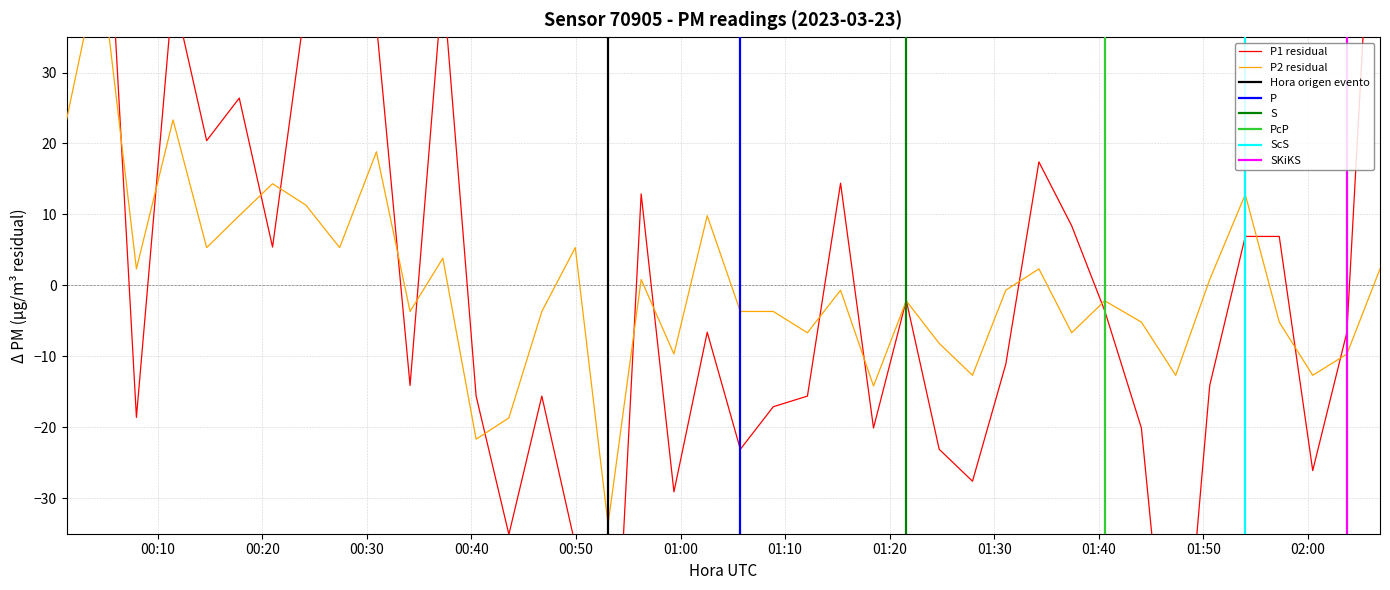

What is the greatest value displayed?

78.9